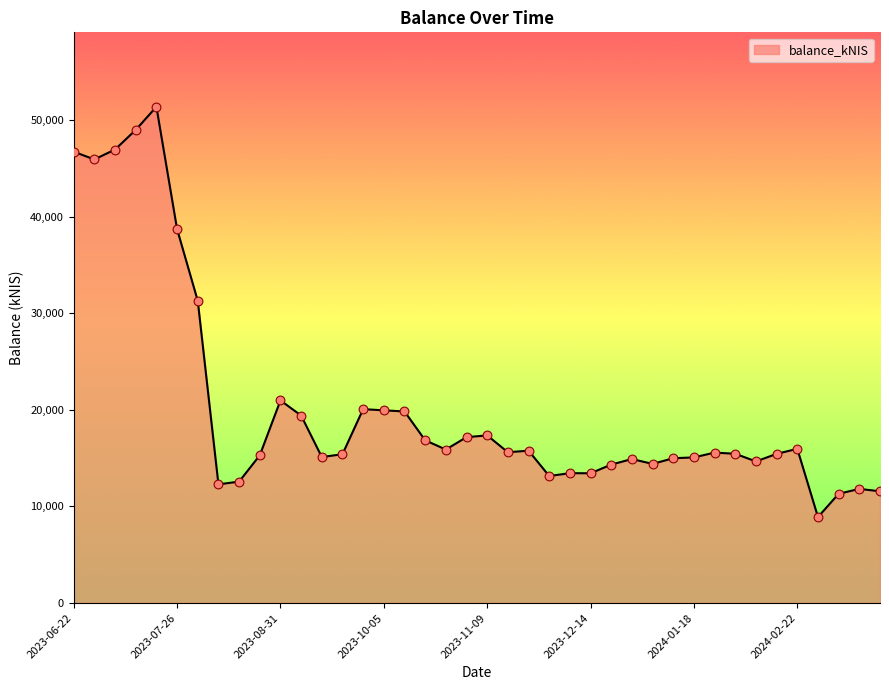

What is the maximum value shown in the chart?

51370.7